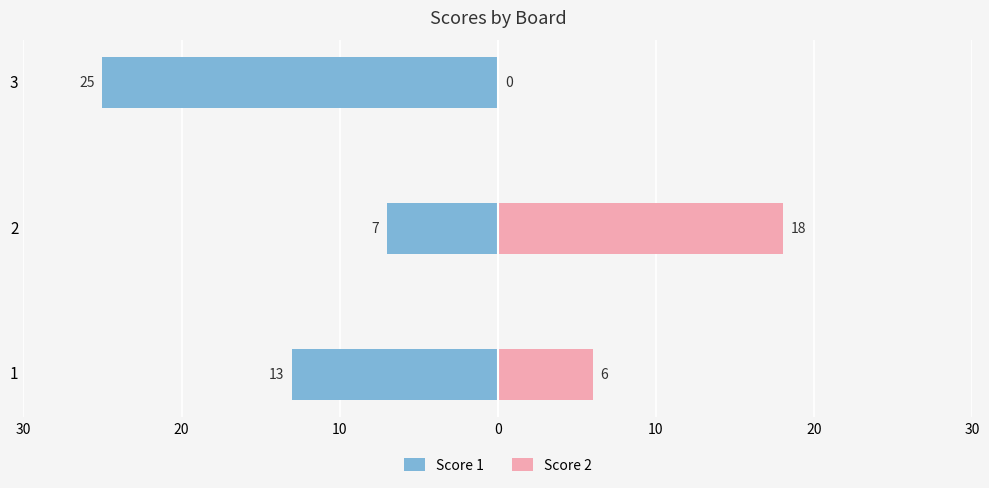

Between 3 and 2, which is larger?

2